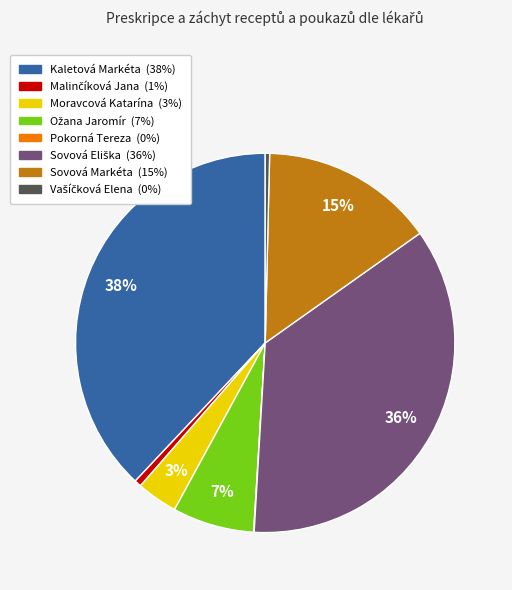

True or false: Sovová Markéta accounts for 5% of the total.

False